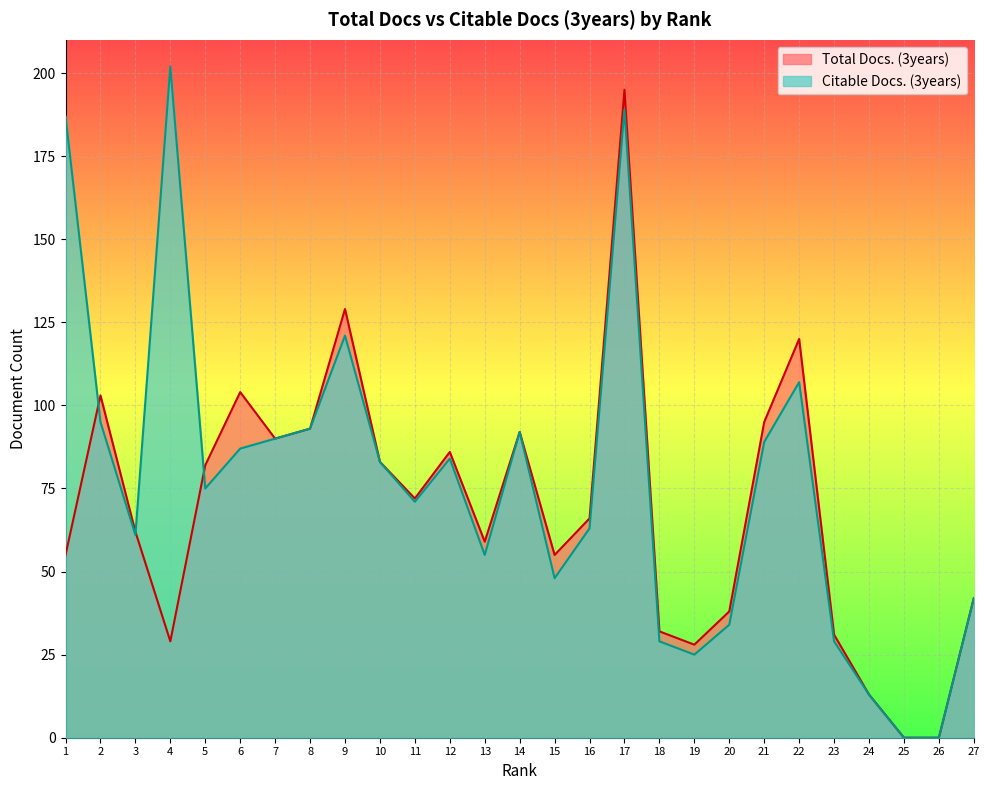

Count the number of categories in the chart.

27